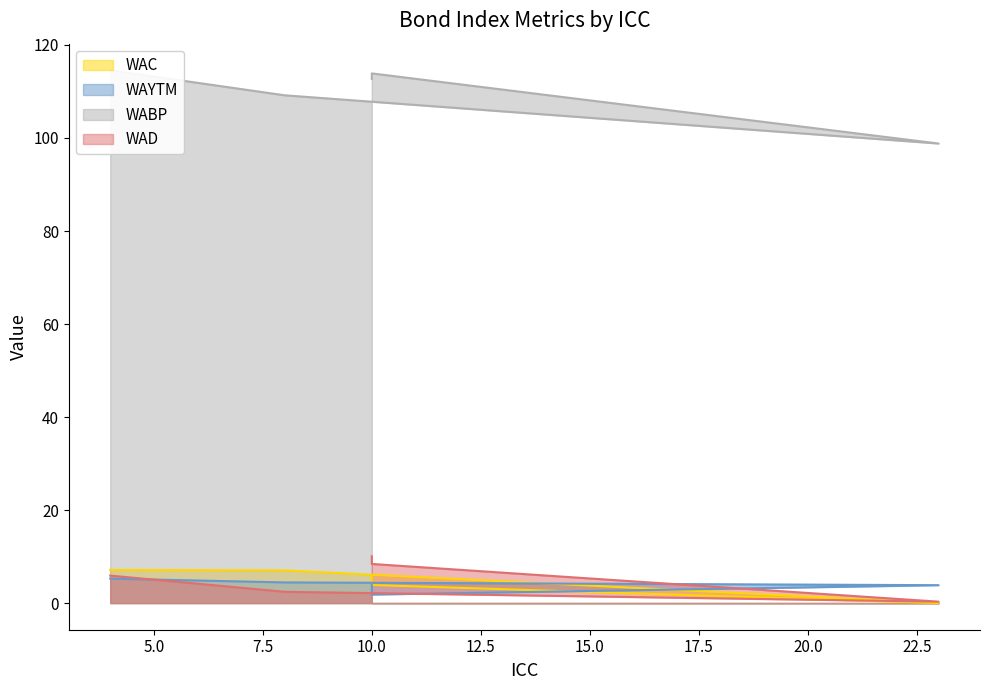

What is the sum of all WABP values?

549.1